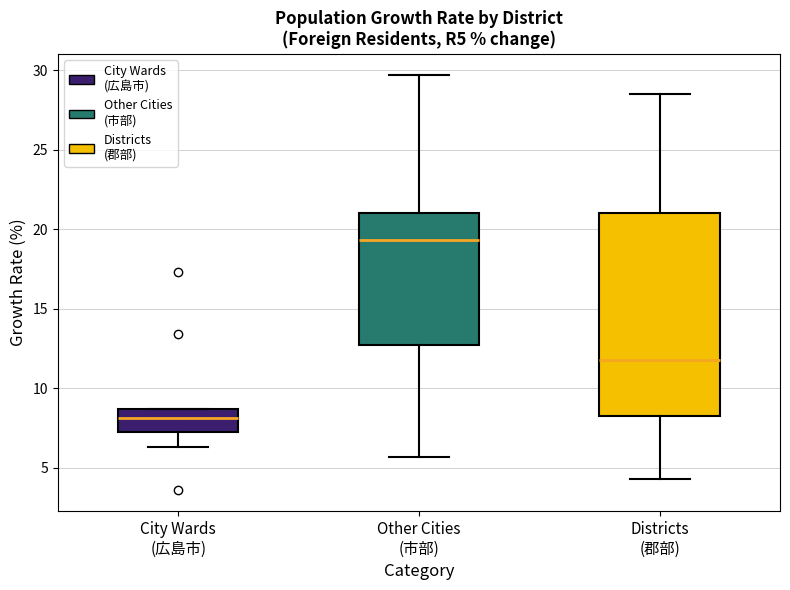

Which box is the tallest, from its lower edge to its upper edge?

Districts (郡部)